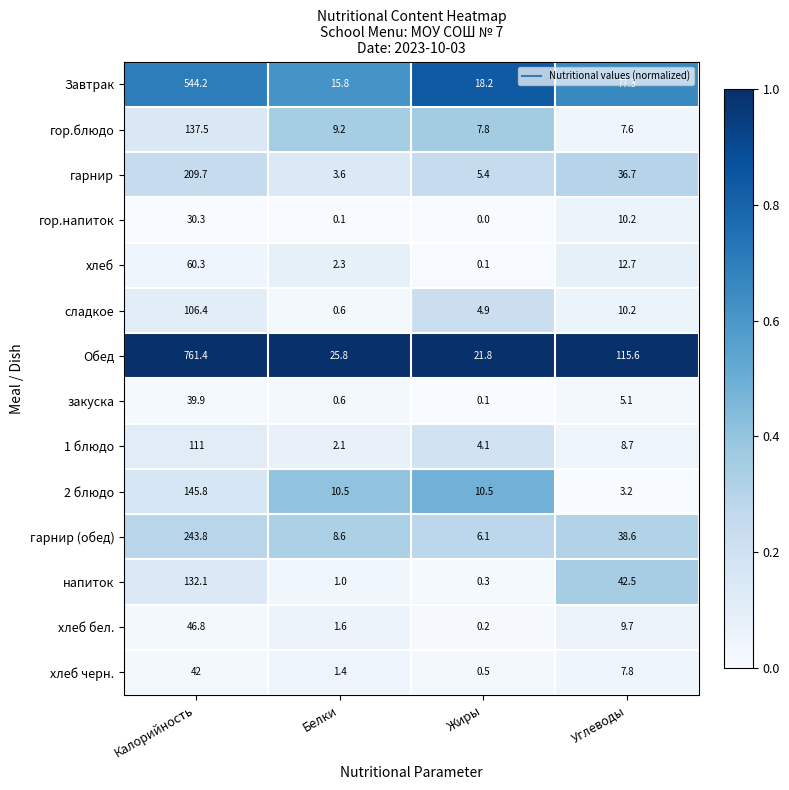

At which label does 2 блюдо first exceed 10?

Калорийность